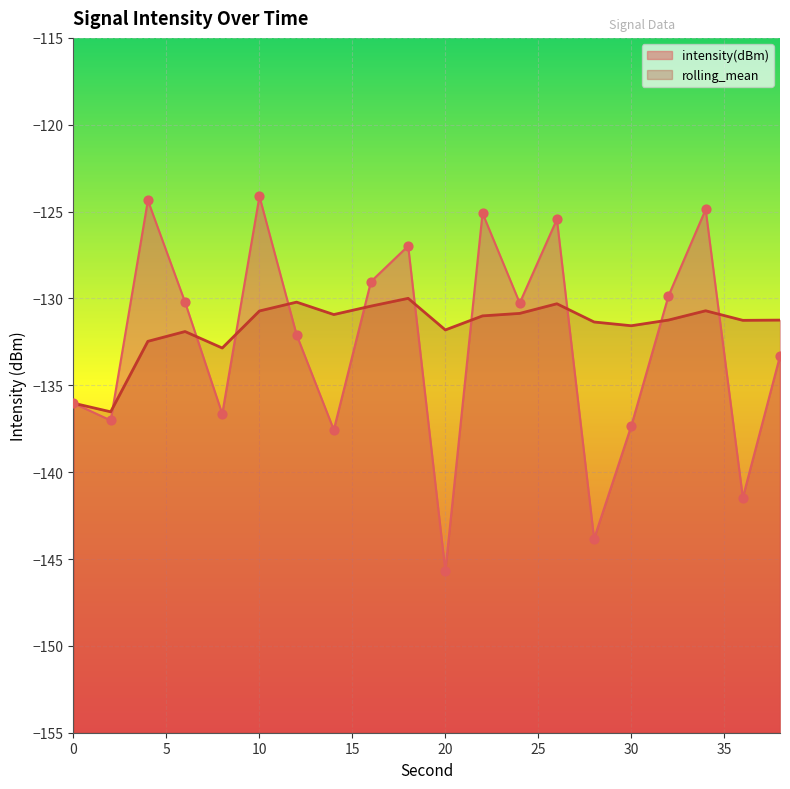

What is the total value across all series at 18?

-257.0